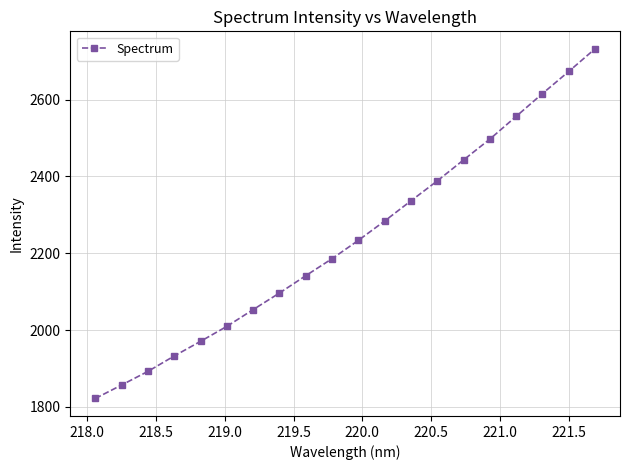

Reading right to left, list all the values displayed in this chart.

2732.0	2673.0	2615.4	2556.1	2497.0	2442.8	2388.3	2336.4	2283.9	2233.5	2185.8	2141.5	2096.4	2053.3	2009.6	1970.6	1932.5	1892.4	1857.0	1821.9